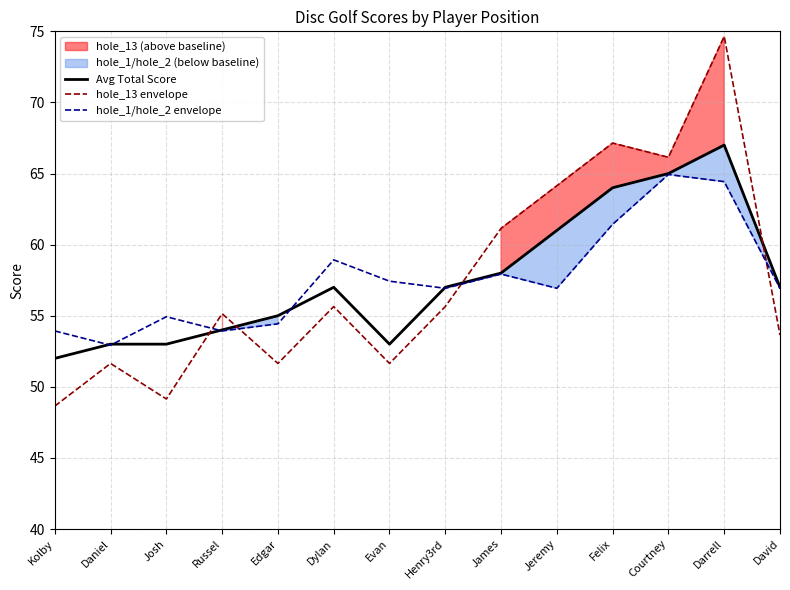

How many lines are shown in the chart?

3